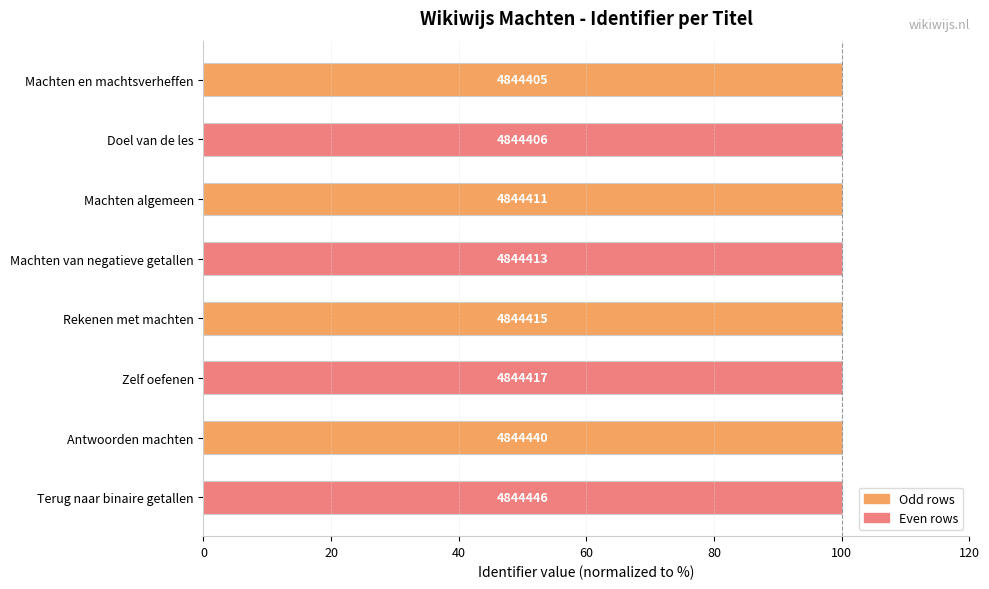

Does the chart contain stacked bars?

No